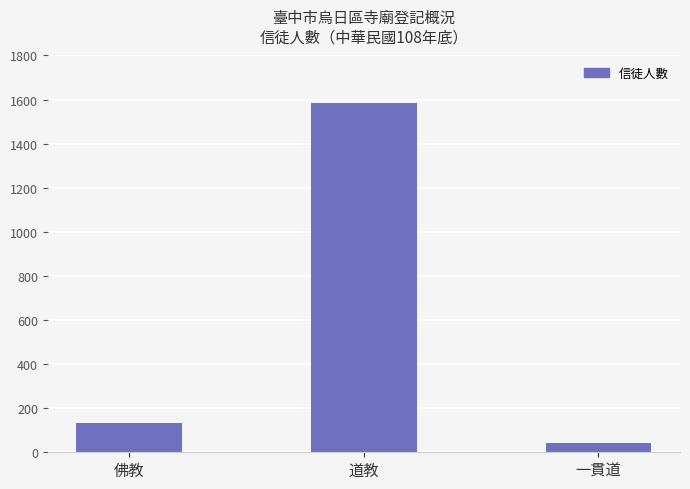

What is the value of the 1st bar from the left?

134